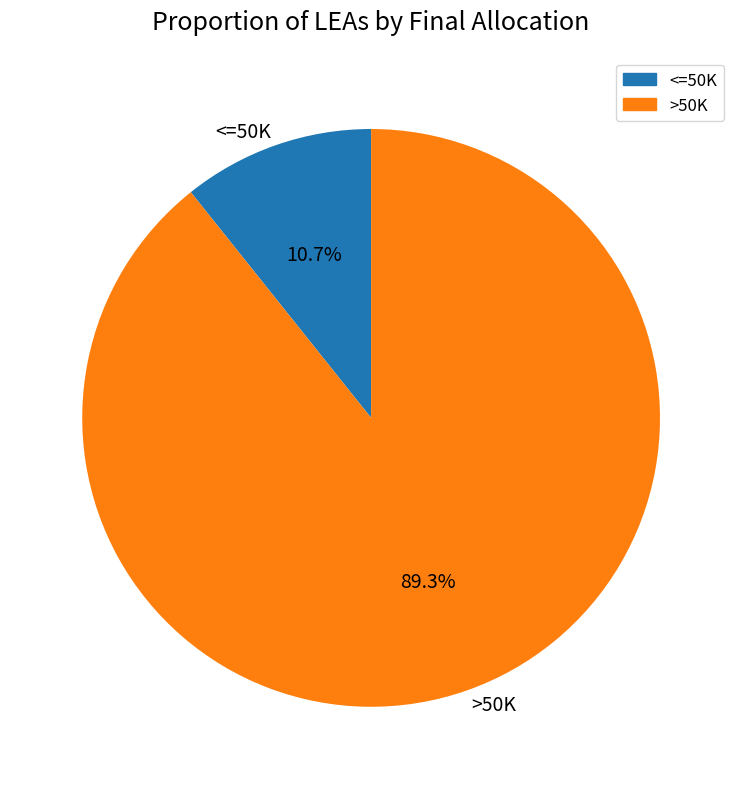

What portion of the pie excludes >50K?

10.7%